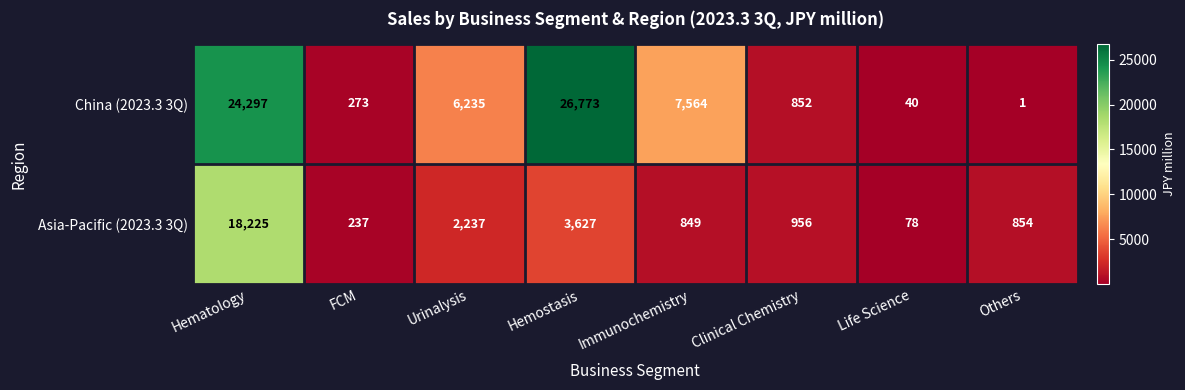

Which series has the largest range (max minus min)?

China (2023.3 3Q)